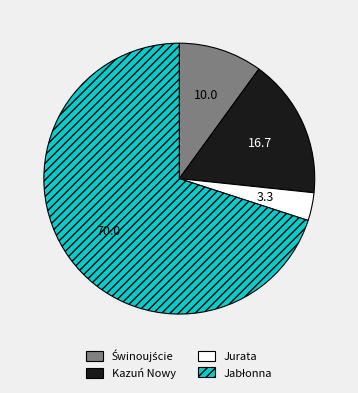

Is there a majority slice in this chart?

Yes